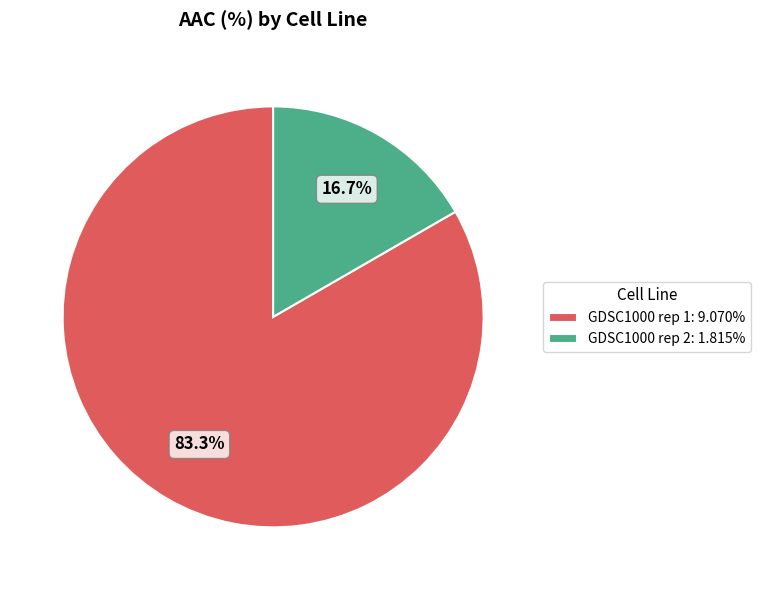

Do GDSC1000 rep 2 and GDSC1000 rep 1 together represent more than half of the pie?

Yes